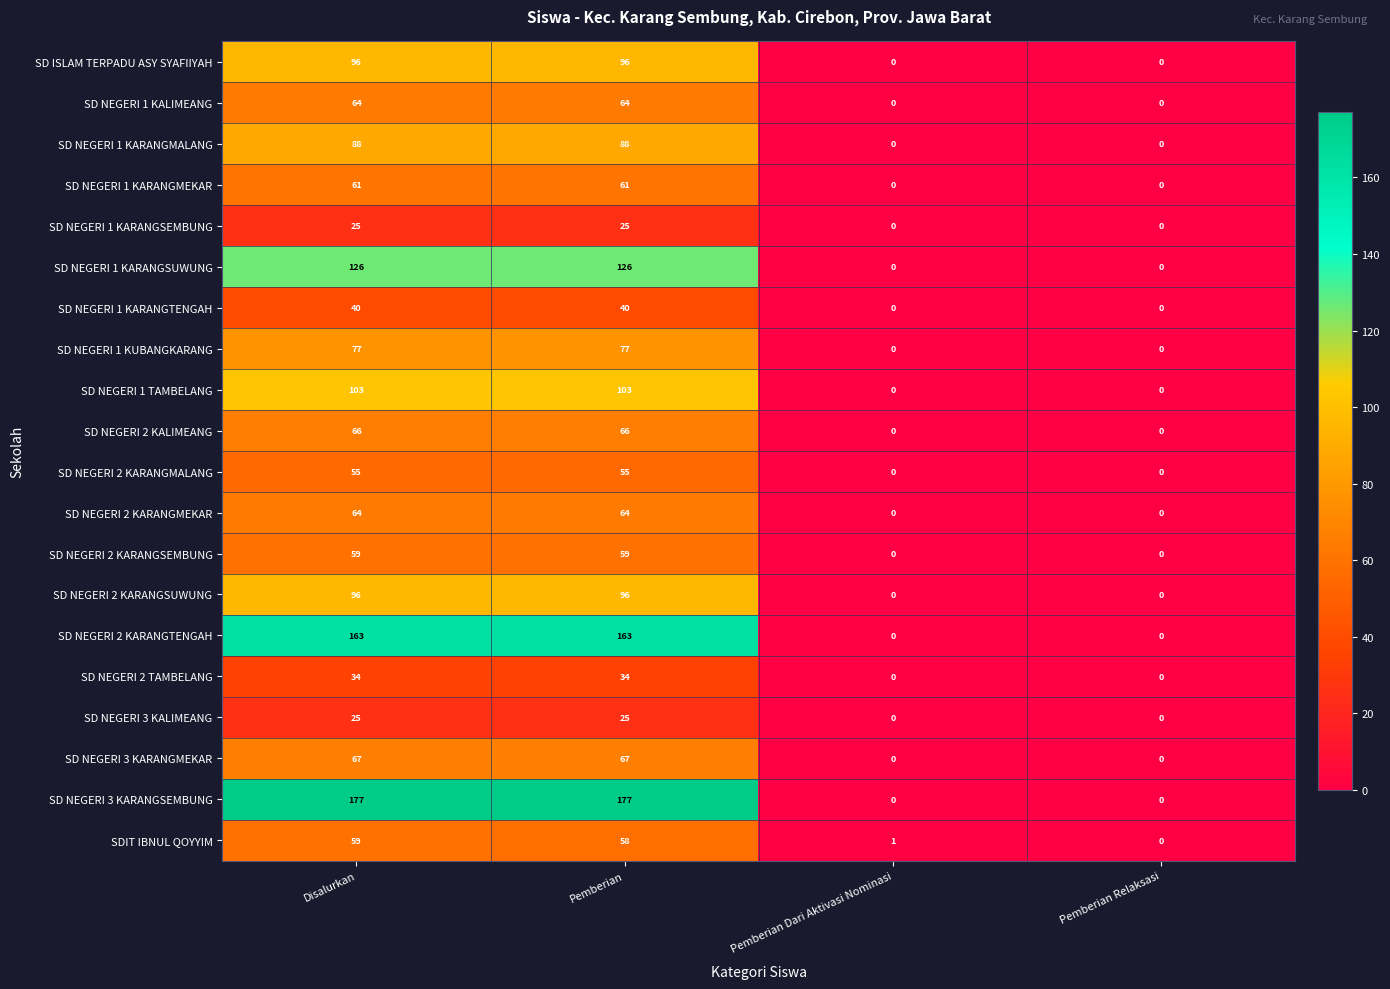

What is the sum of all SD NEGERI 2 KARANGMALANG values?

110